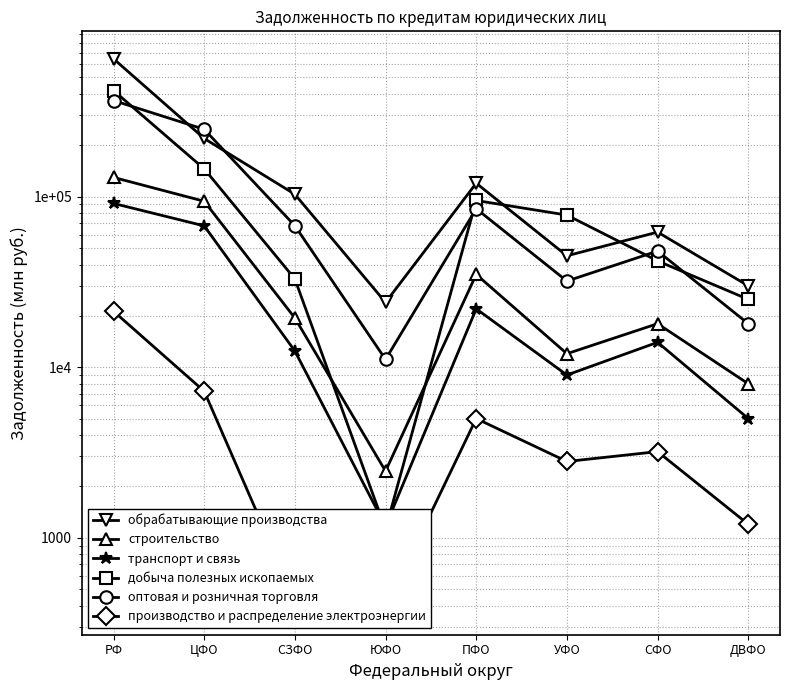

Rank the series by their maximum value, from lowest to highest.

производство и распределение электроэнергии, транспорт и связь, строительство, оптовая и розничная торговля, добыча полезных ископаемых, обрабатывающие производства